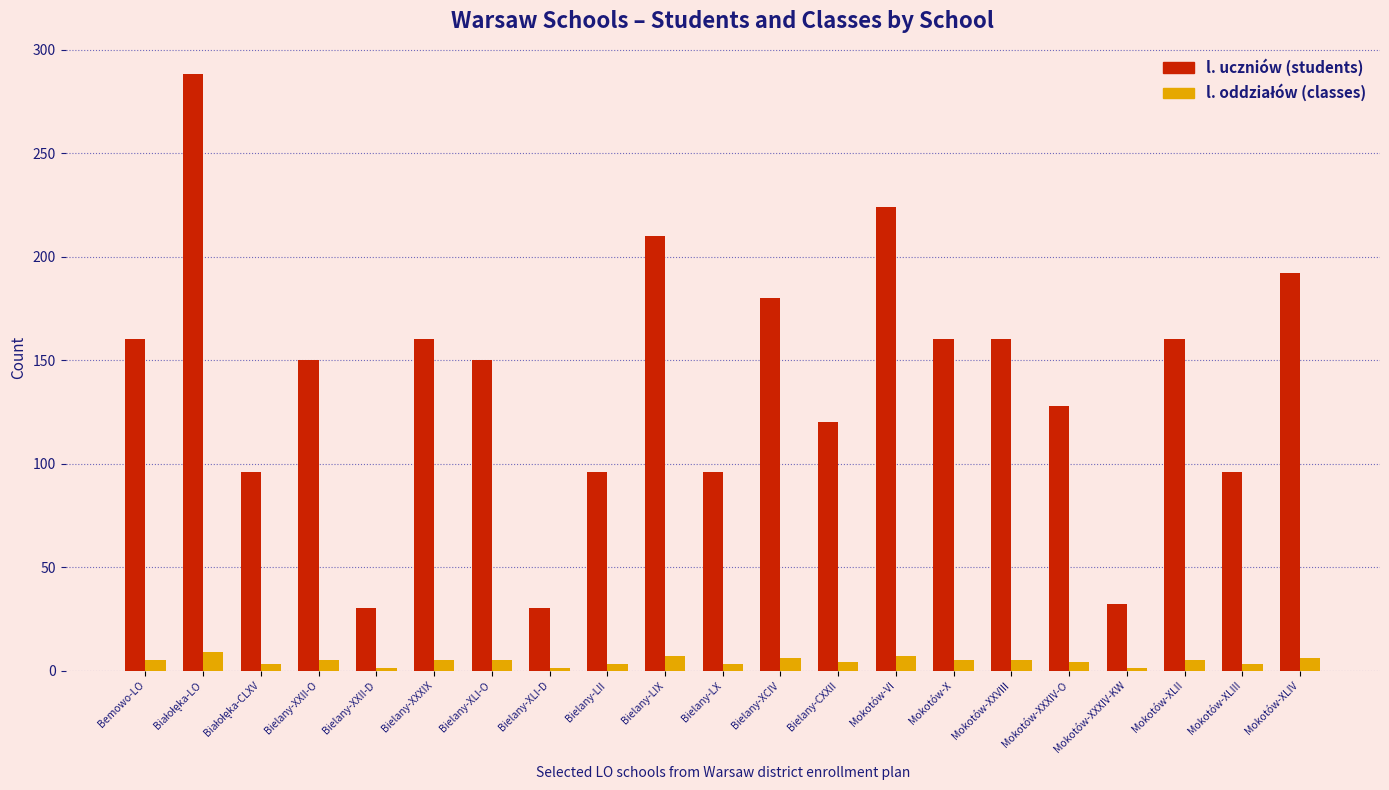

Which series has the widest spread of values?

l. uczniów (students)